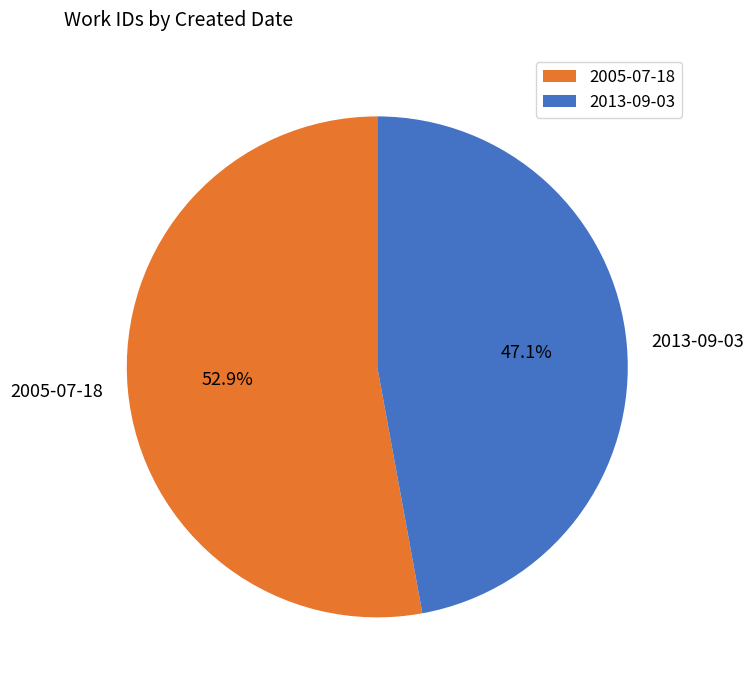

Is it true that 2005-07-18 is 53% of the pie?

True